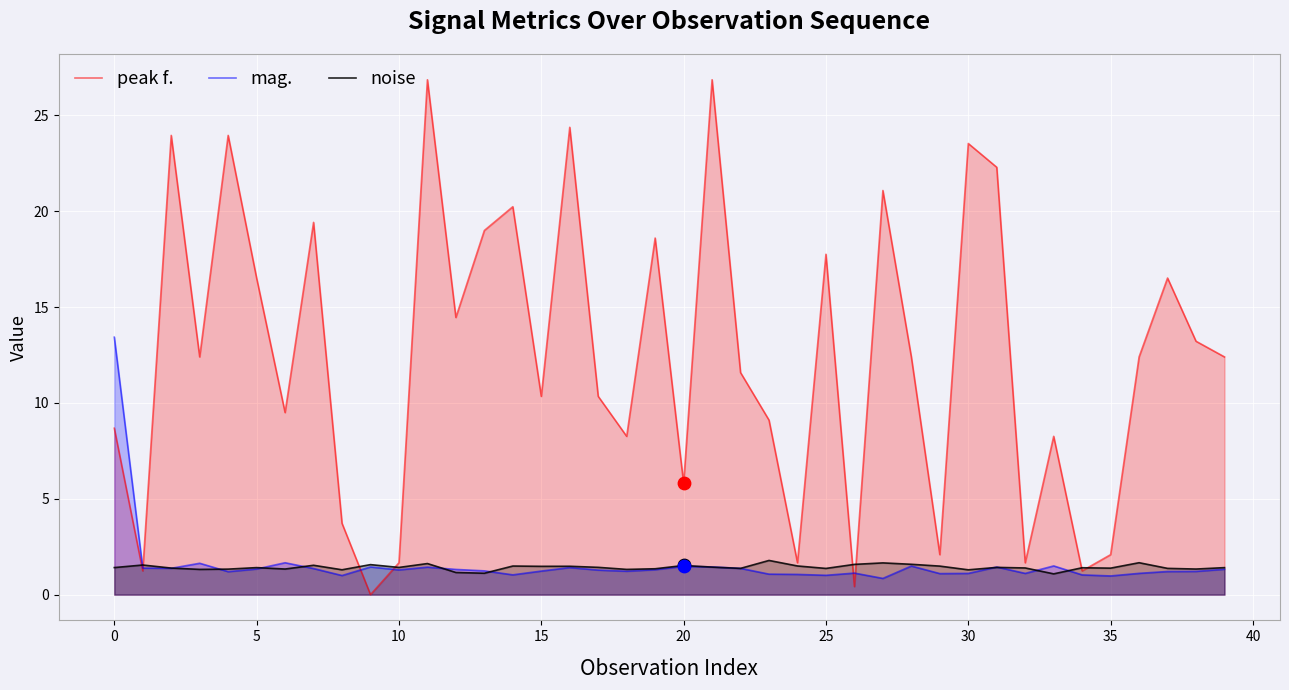

Which series has the largest total across all categories?

peak f.